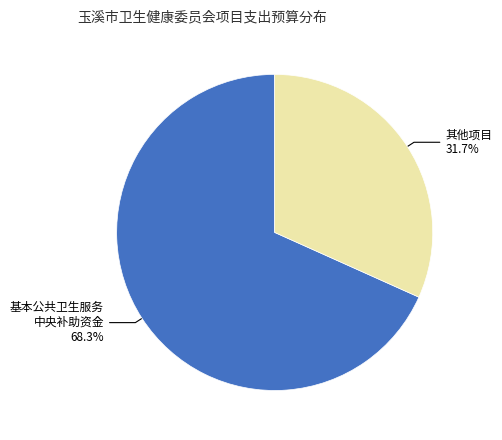

To the nearest percent, what is the average slice percentage?

50%